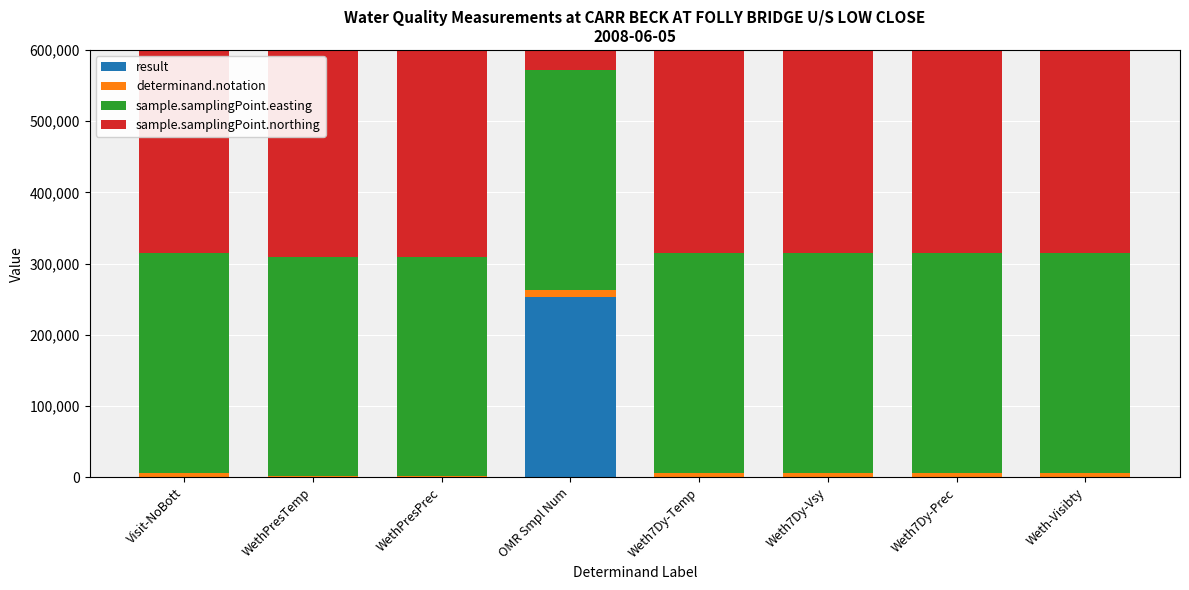

Is the value of result at Weth7Dy-Vsy greater than the value of sample.samplingPoint.easting at Weth-Visibty?

No